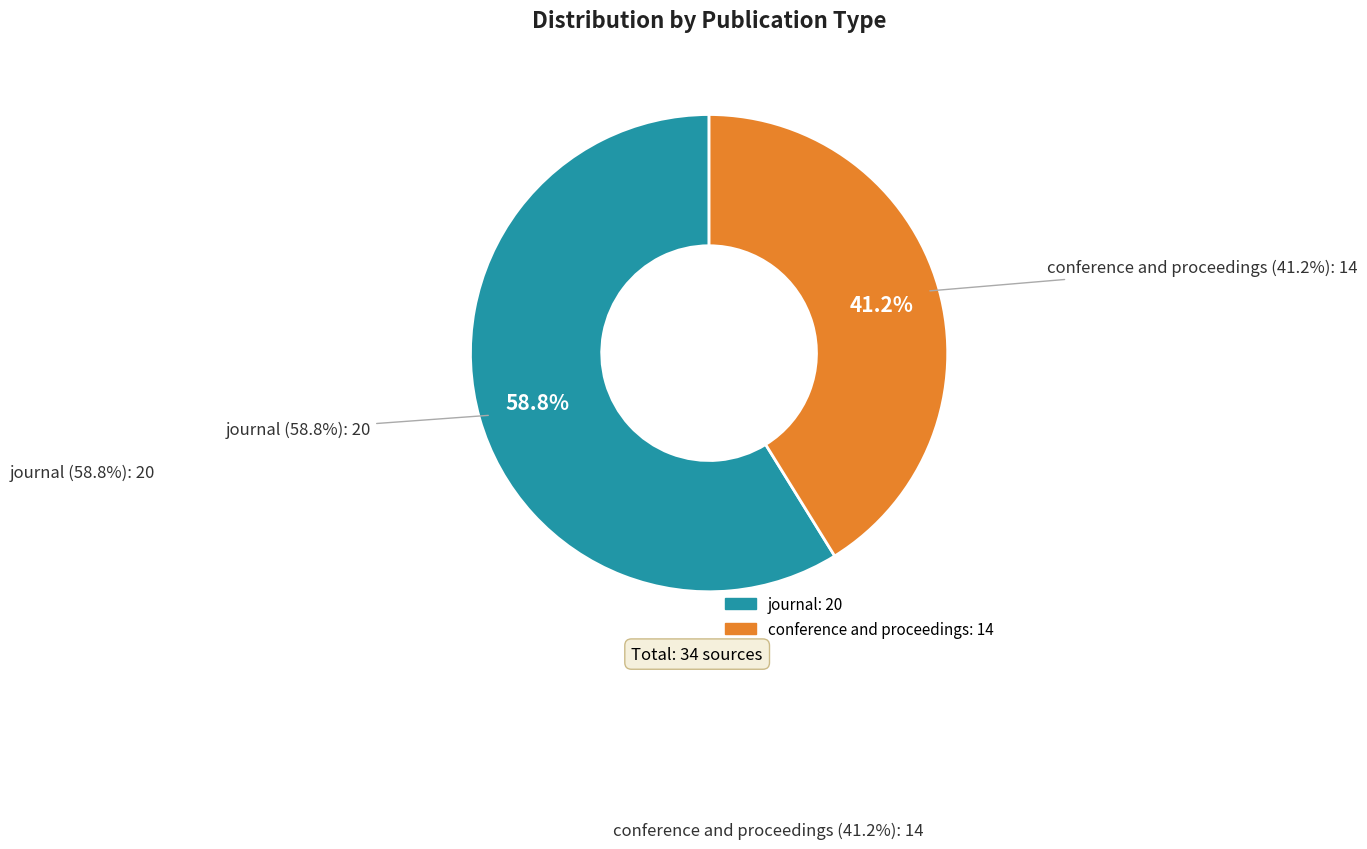

What is the change in value from journal to conference and proceedings?

-6